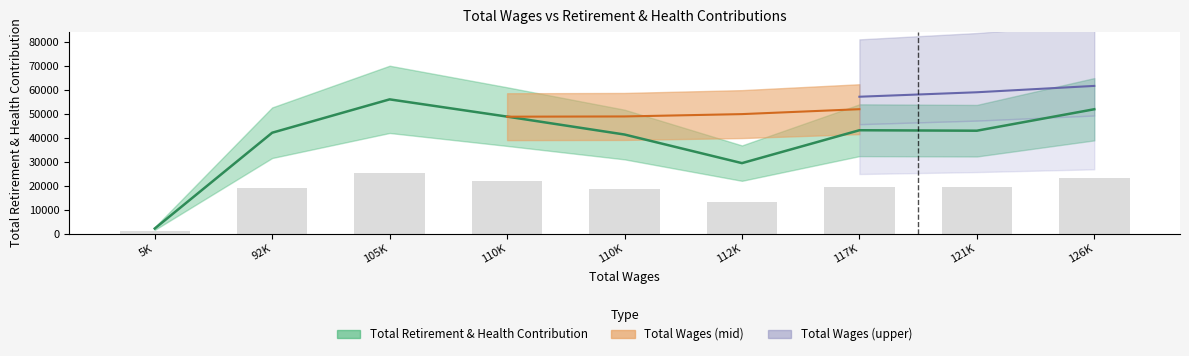

What is the difference between the maximum and minimum values?

53971